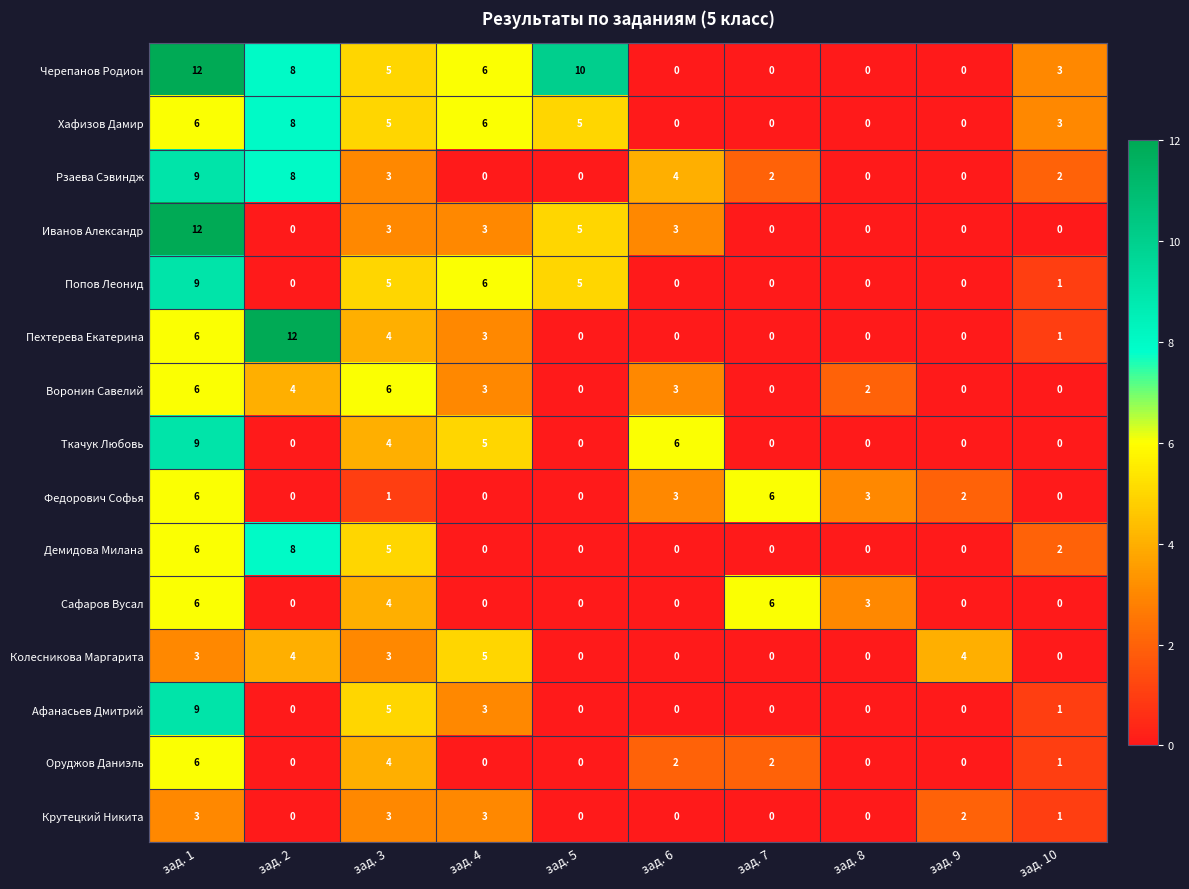

What is the maximum value for Демидова Милана?

8